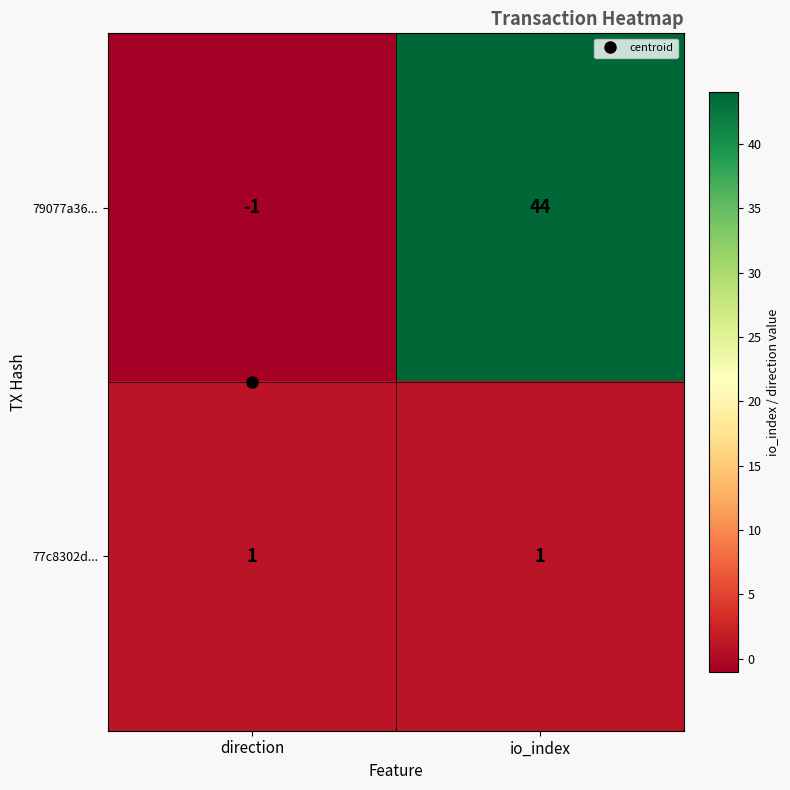

The value of 79077a36... at io_index is 23. True or false?

False